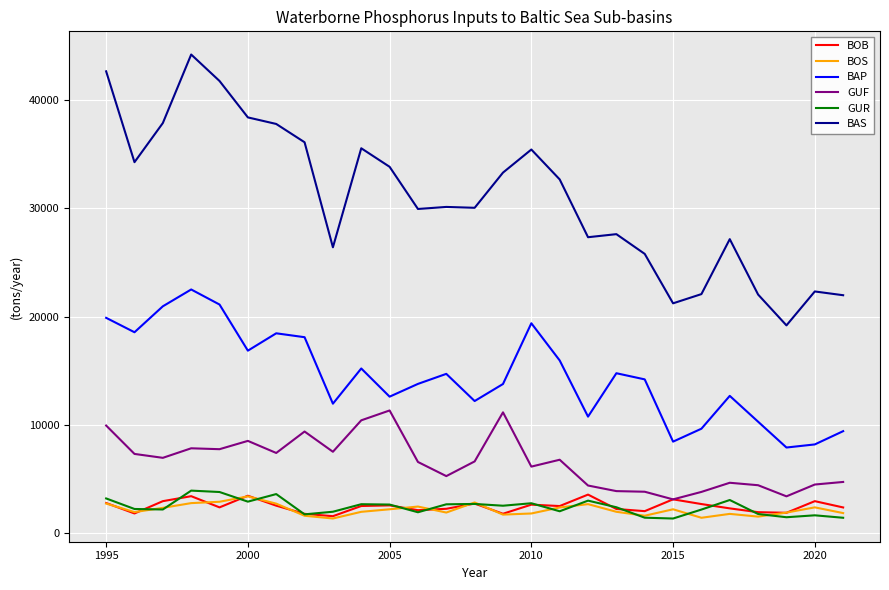

True or false: GUR and GUF intersect in this chart.

False